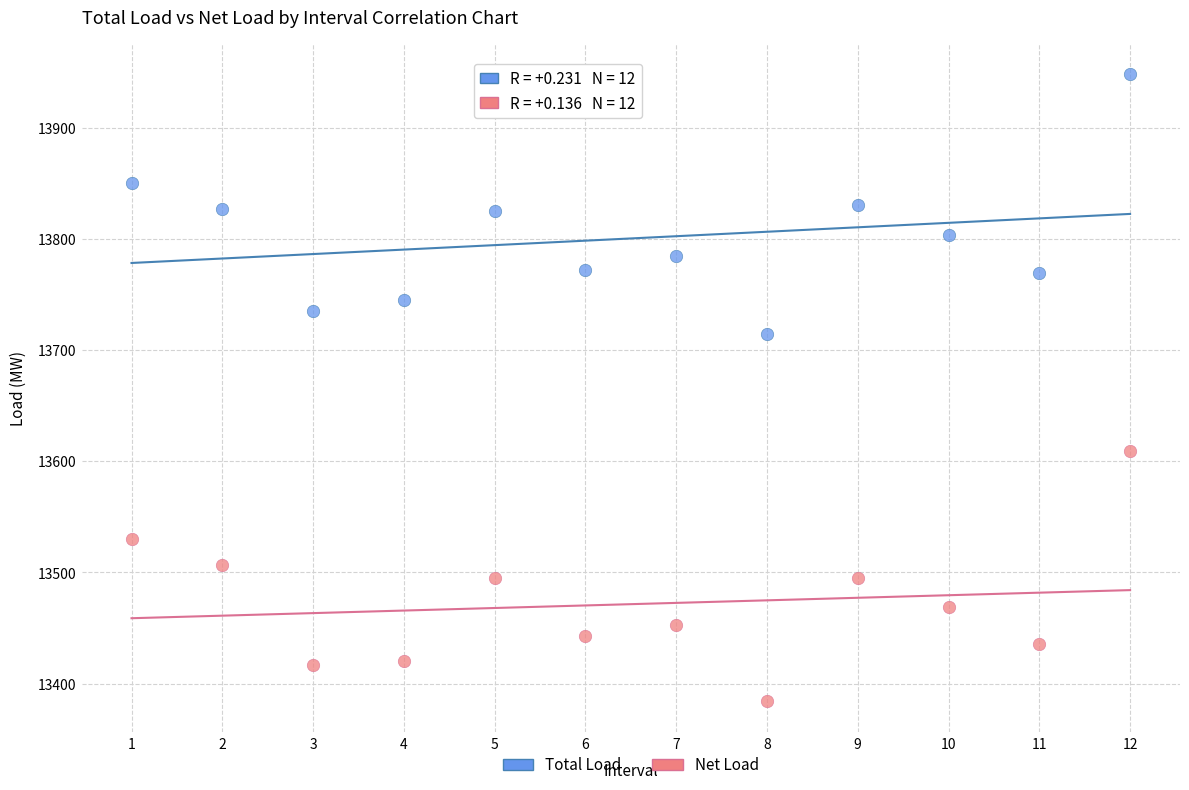

Across all series, what Y value is closest to 13666?

13714.7